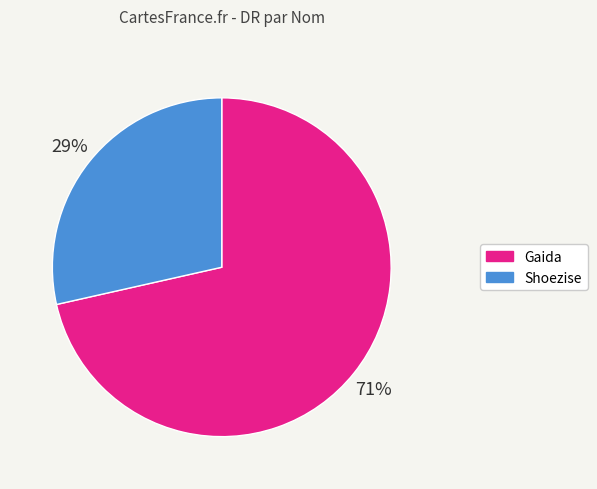

How many segments does this pie chart have?

2